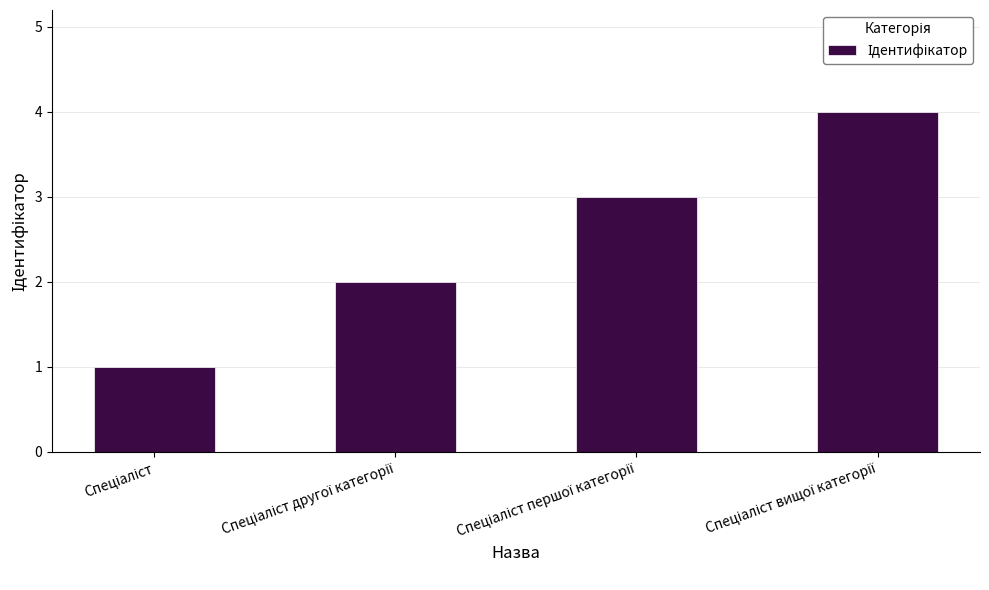

Reading left to right, list all the values displayed in this chart.

1	2	3	4